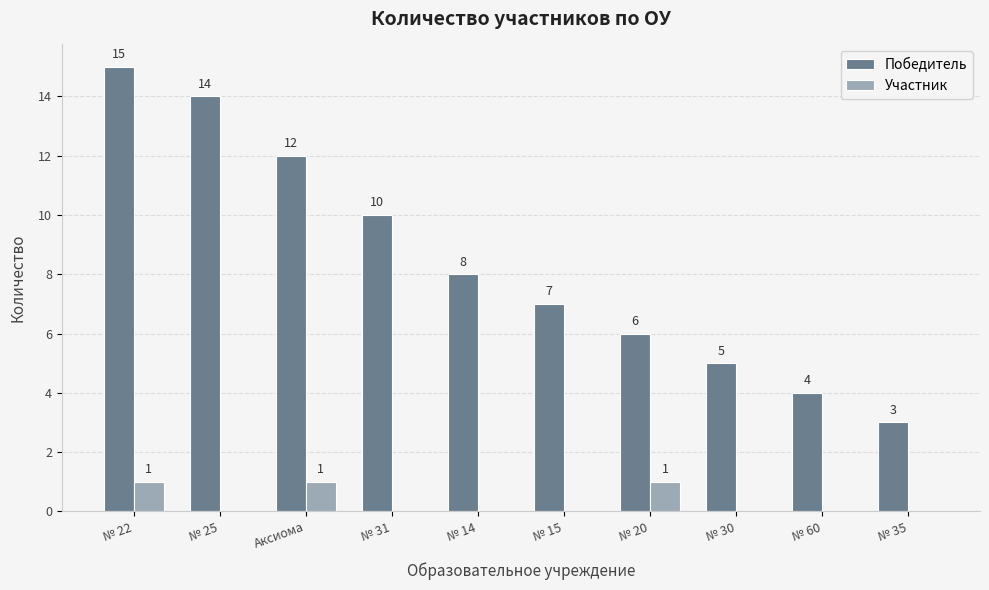

How many groups of bars are there?

10